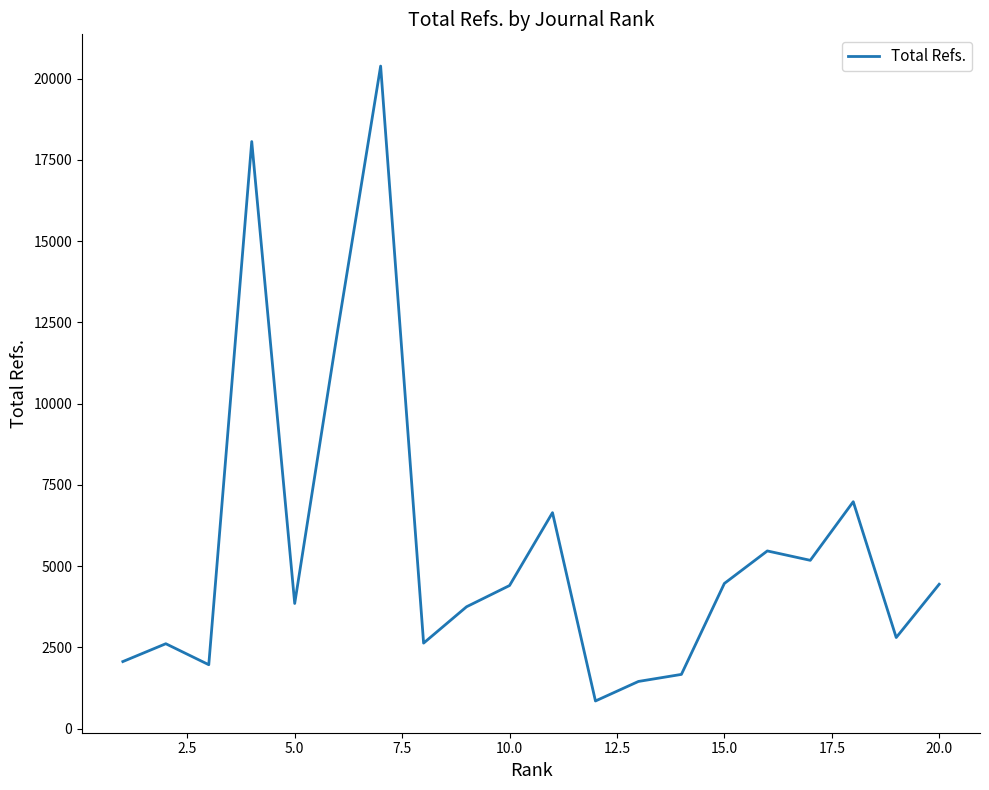

What is the difference between the maximum and minimum values?

19541